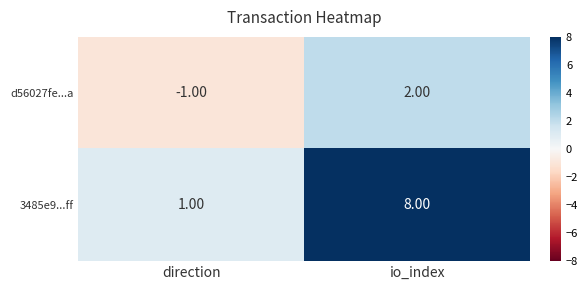

Which series changed the most between direction and io_index?

3485e9...ff